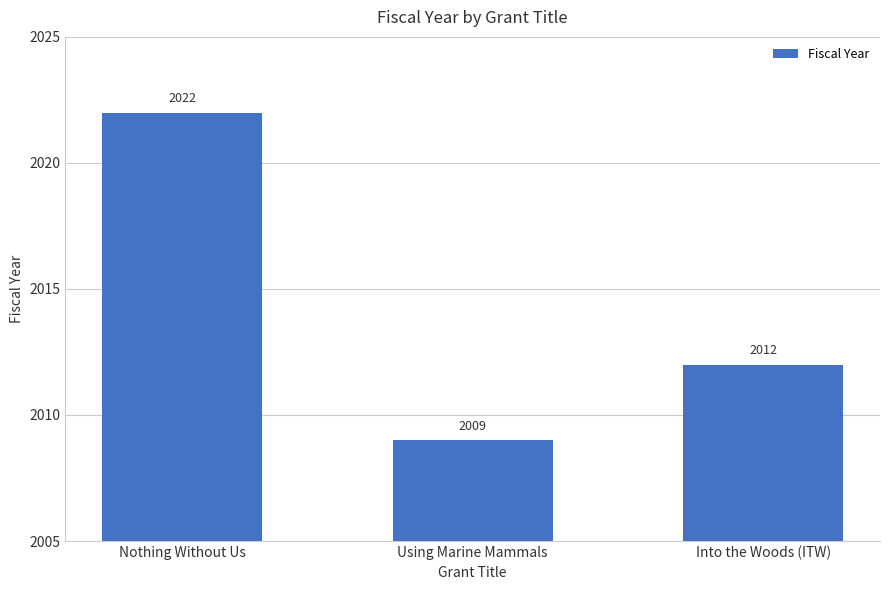

What is the greatest value displayed?

2022